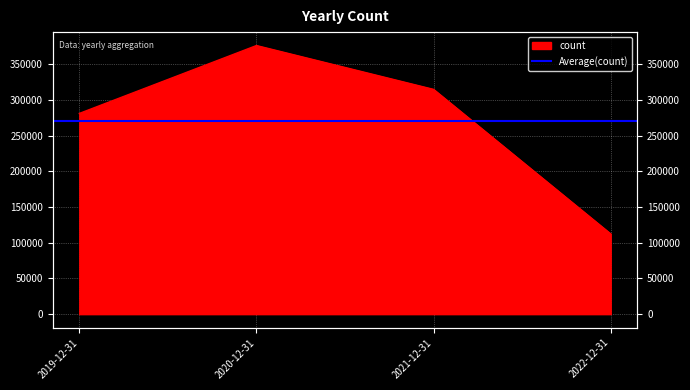

Reading left to right, transcribe all the data shown in this chart.

2019-12-31=281093	2020-12-31=376189	2021-12-31=314792	2022-12-31=112393